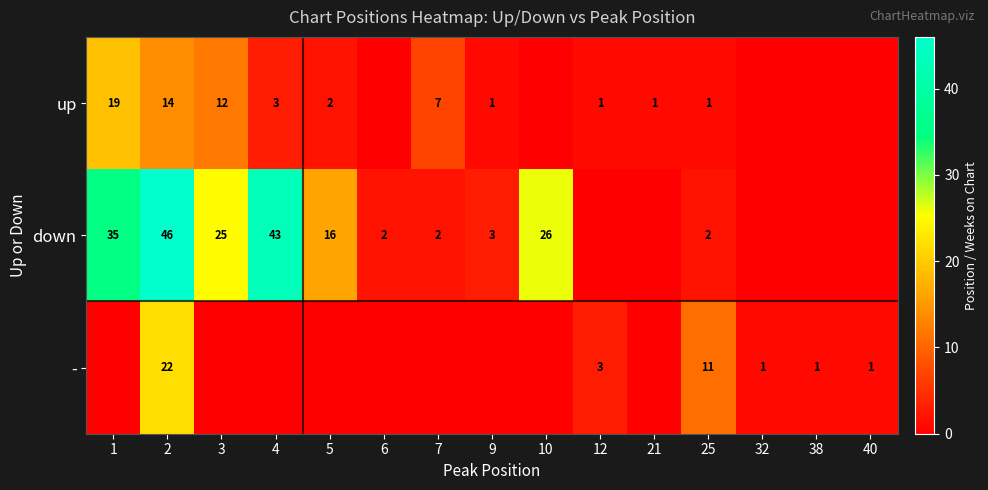

What is the sum of the down values at 7 and 3?

27